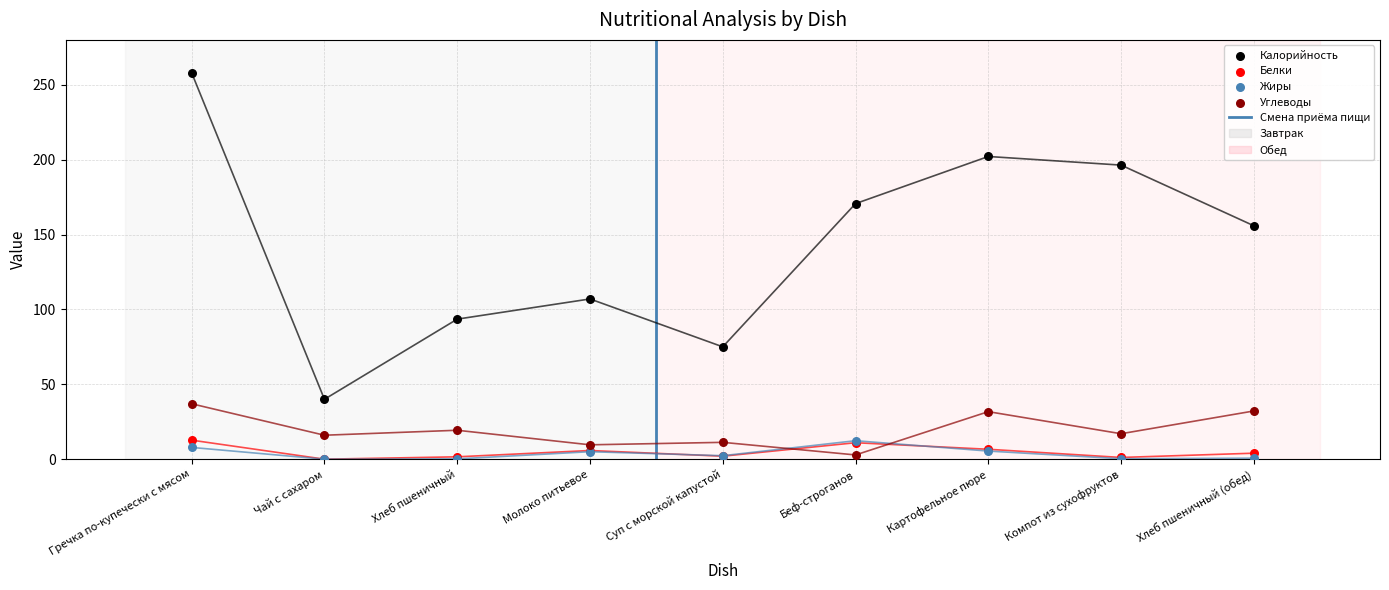

At how many categories does at least one series exceed 81?

7